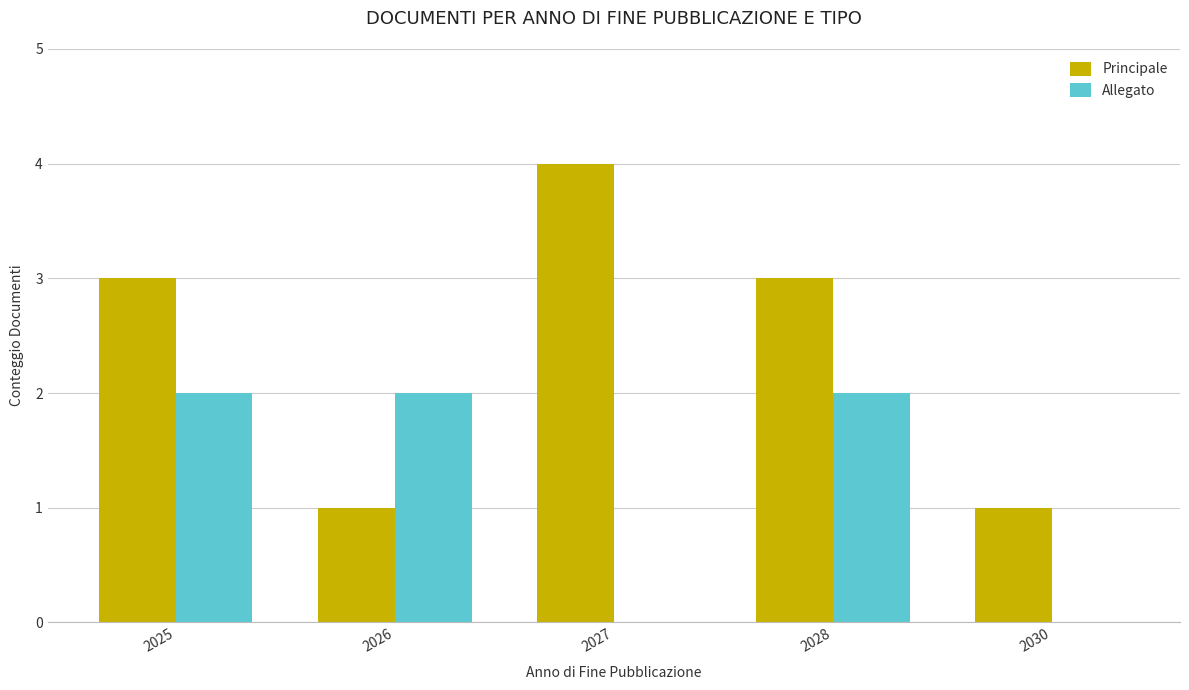

What is the sum of all Allegato values?

6